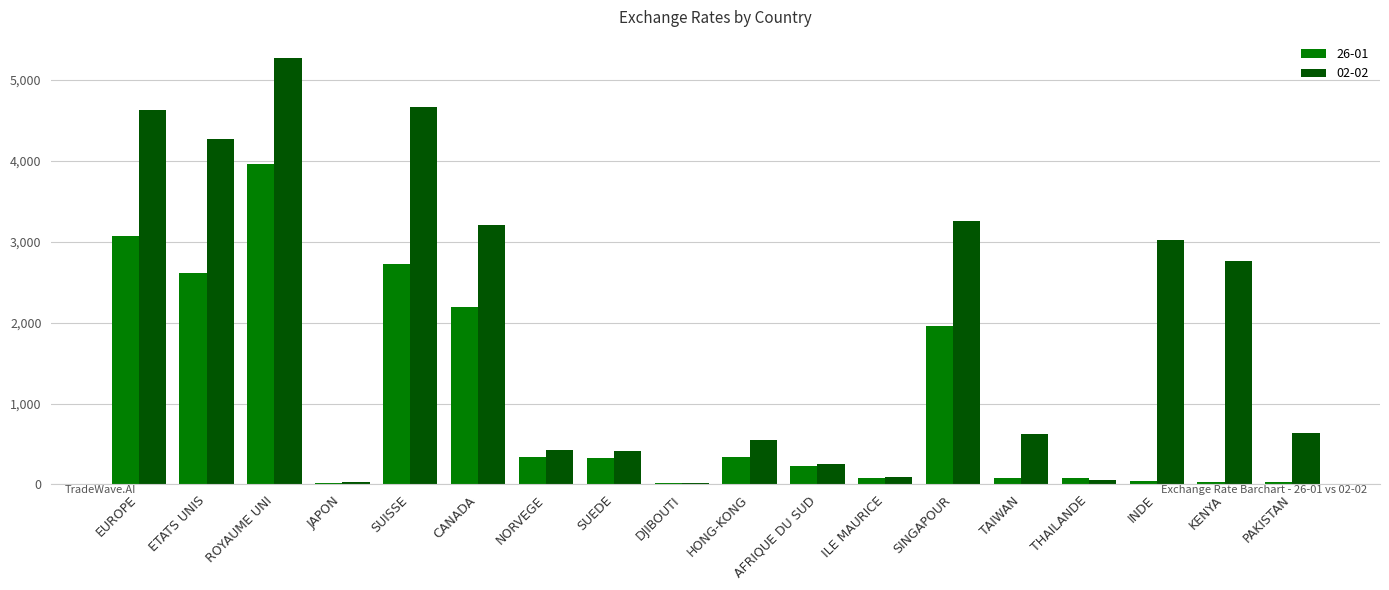

Read the 26-01 value at INDE.

42.0